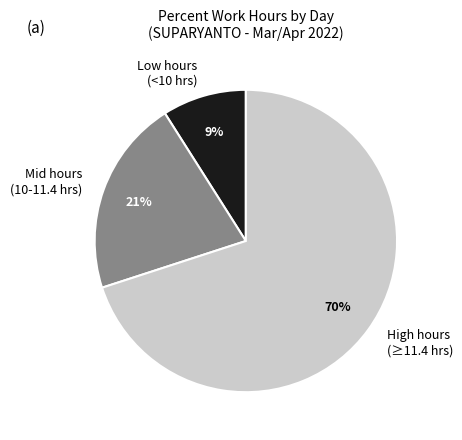

The Mid hours (10-11.4 hrs) slice represents 31% of the pie. True or false?

False